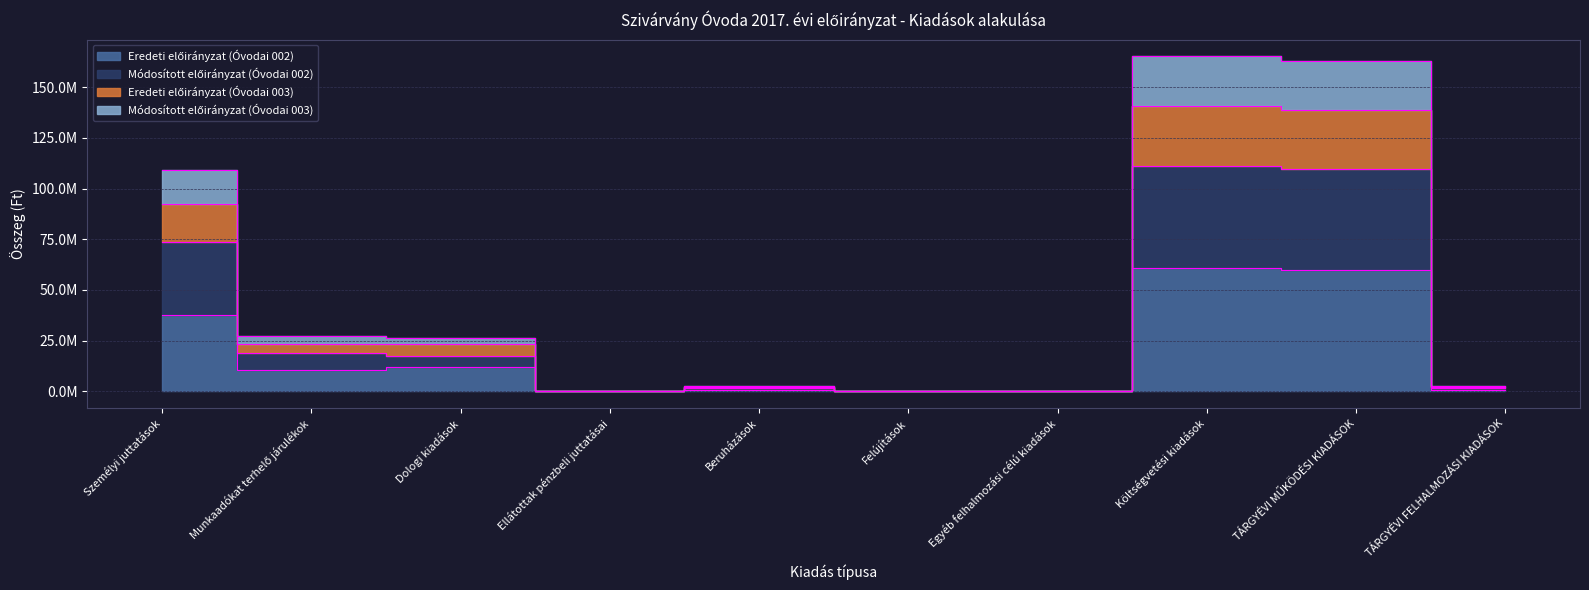

How many lines are shown in the chart?

4